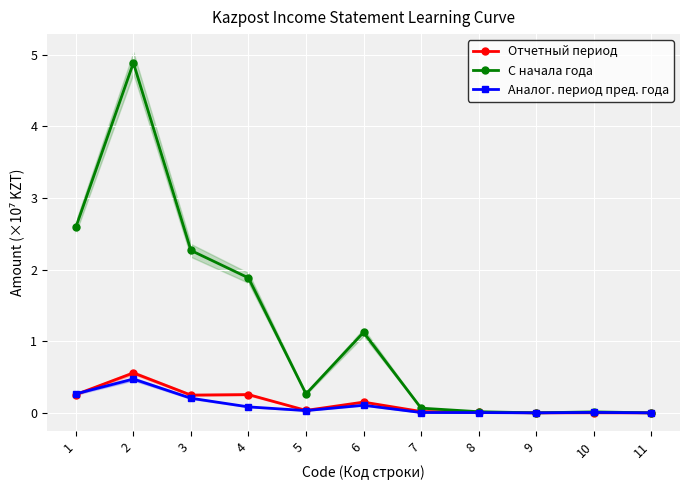

Which series has the widest spread of values?

С начала года